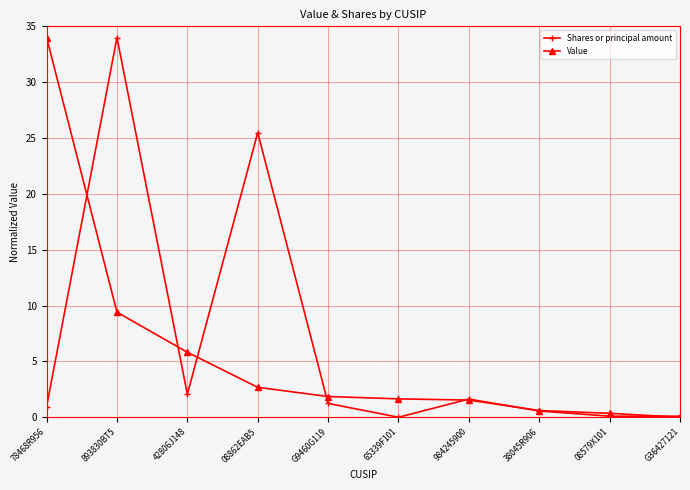

True or false: Value has a value of 0.6 at 38045R906.

True